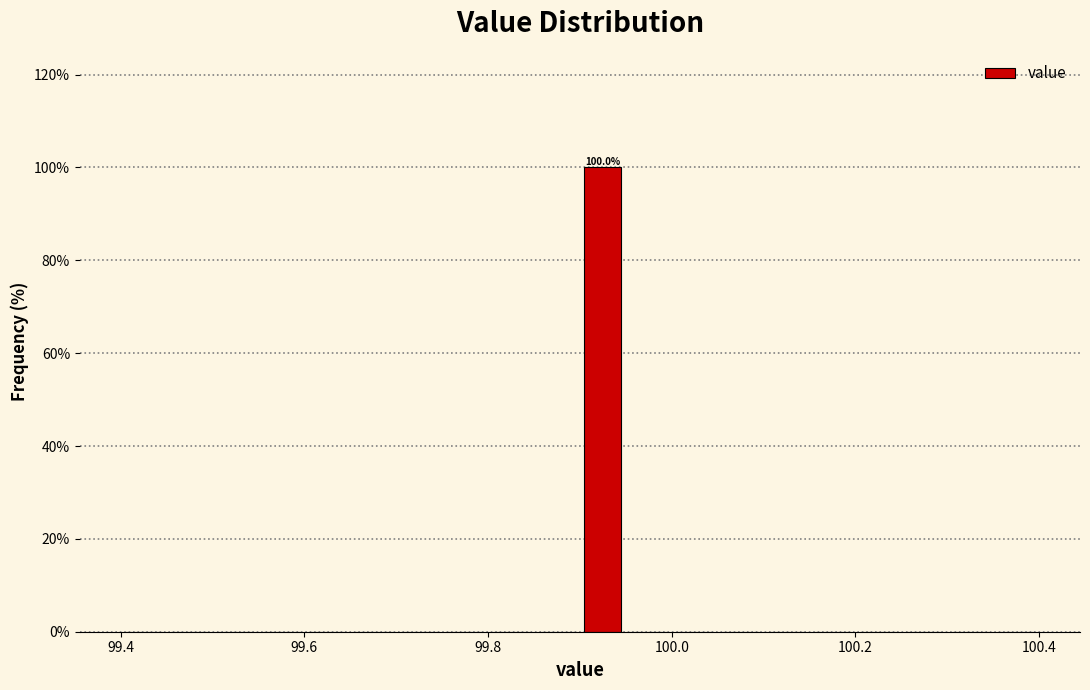

Read against the x-axis, roughly where is the centre of the tallest bar?

99.92